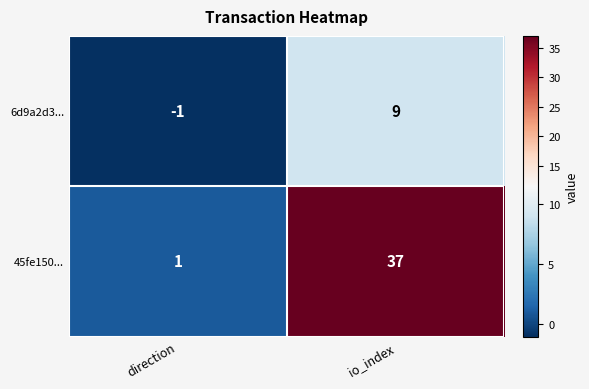

At direction, list the series in order from smallest to largest.

6d9a2d3..., 45fe150...